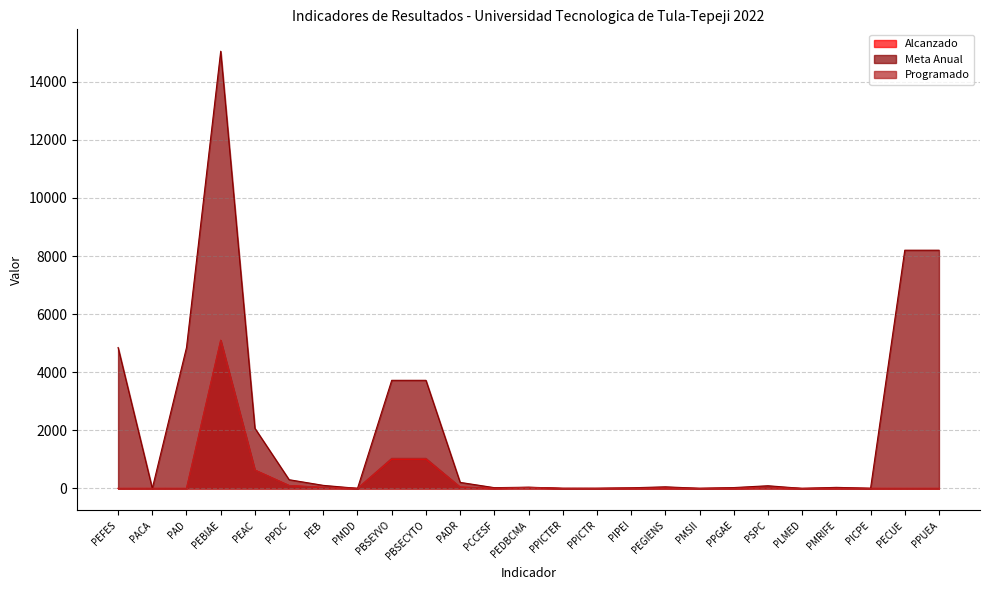

How many positive values does the Programado series have?

17